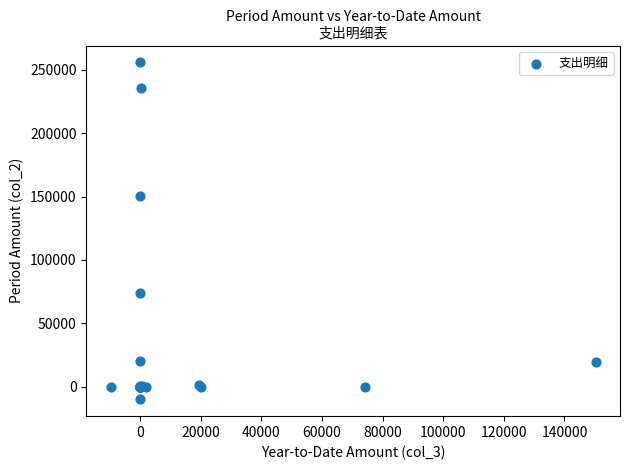

What Y value in the scatter plot is closest to 122941?

150320.0